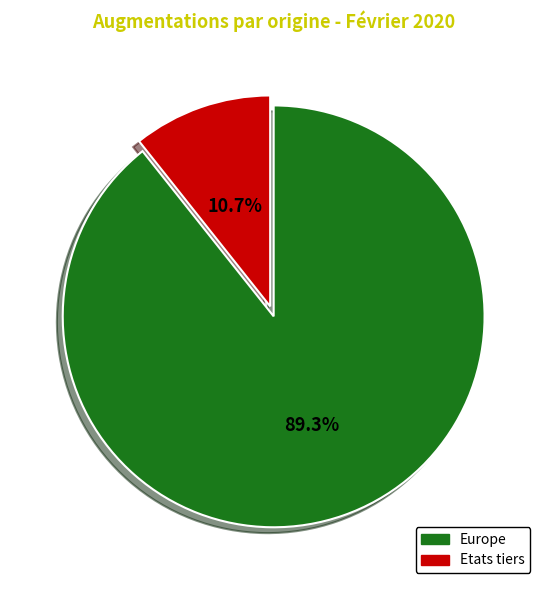

How many segments does this pie chart have?

2